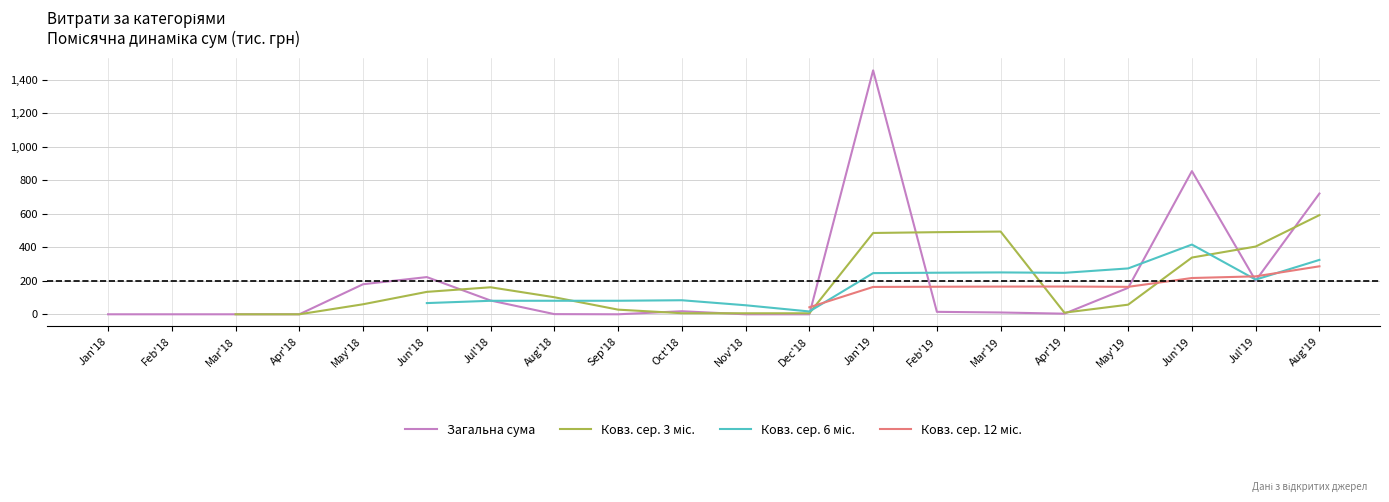

True or false: Загальна сума has a value of 10.8 at Mar'19.

True